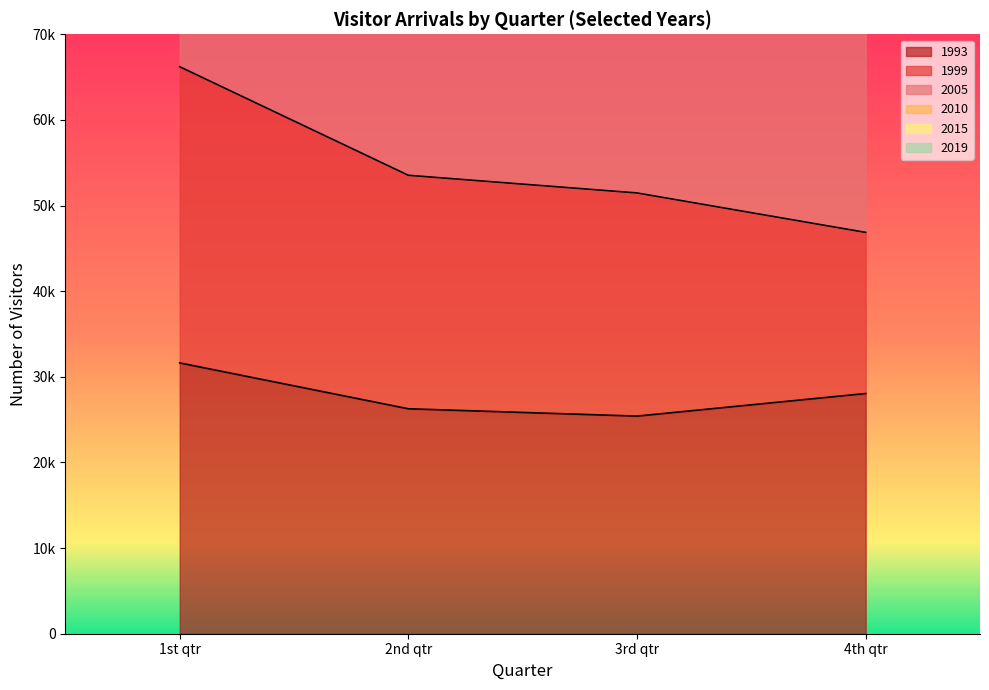

Does the chart display data point markers on the line(s)?

No